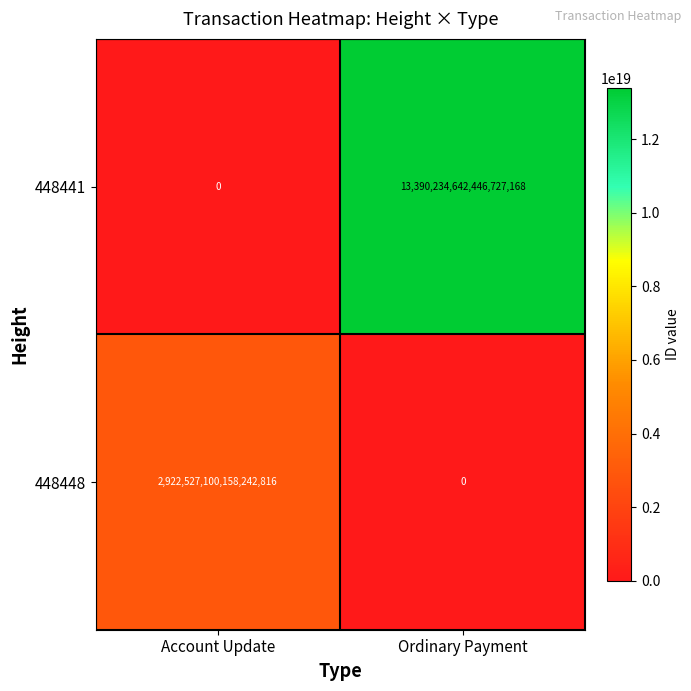

Which category has the lowest value in the 448448 series?

Ordinary Payment